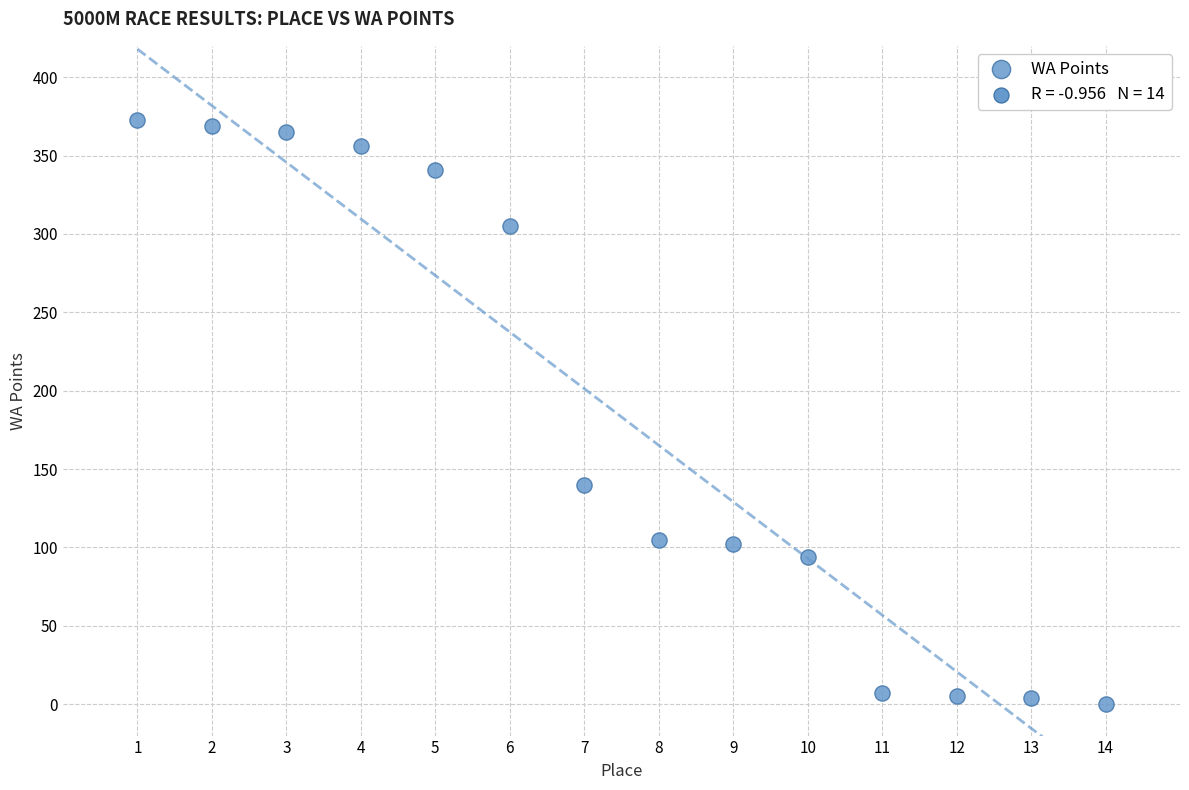

What is the range of X values (max minus min)?

13